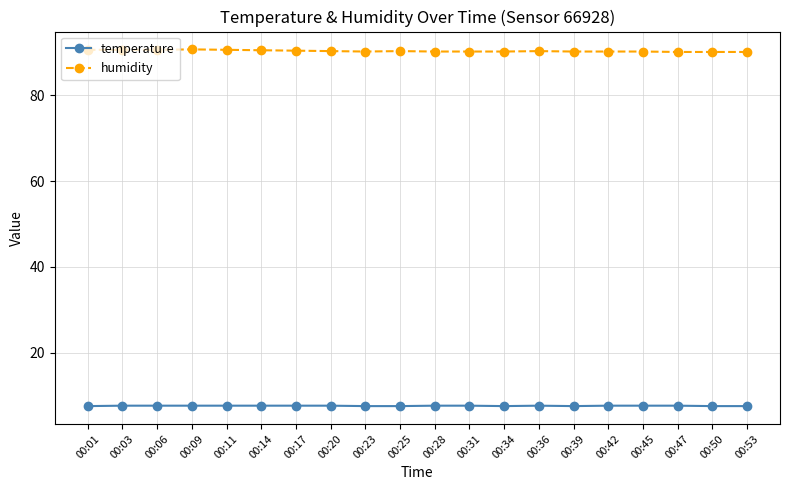

Which series has the largest total across all categories?

humidity